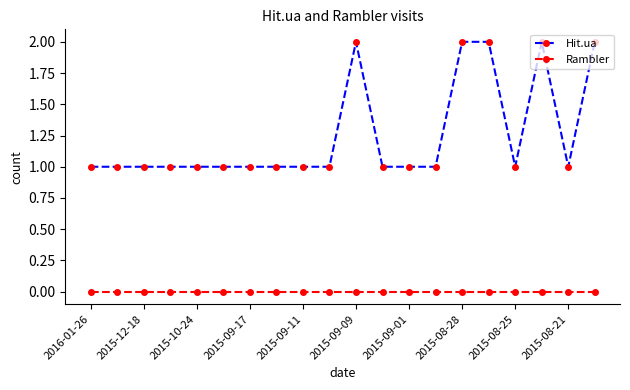

Which series has the widest spread of values?

Hit.ua